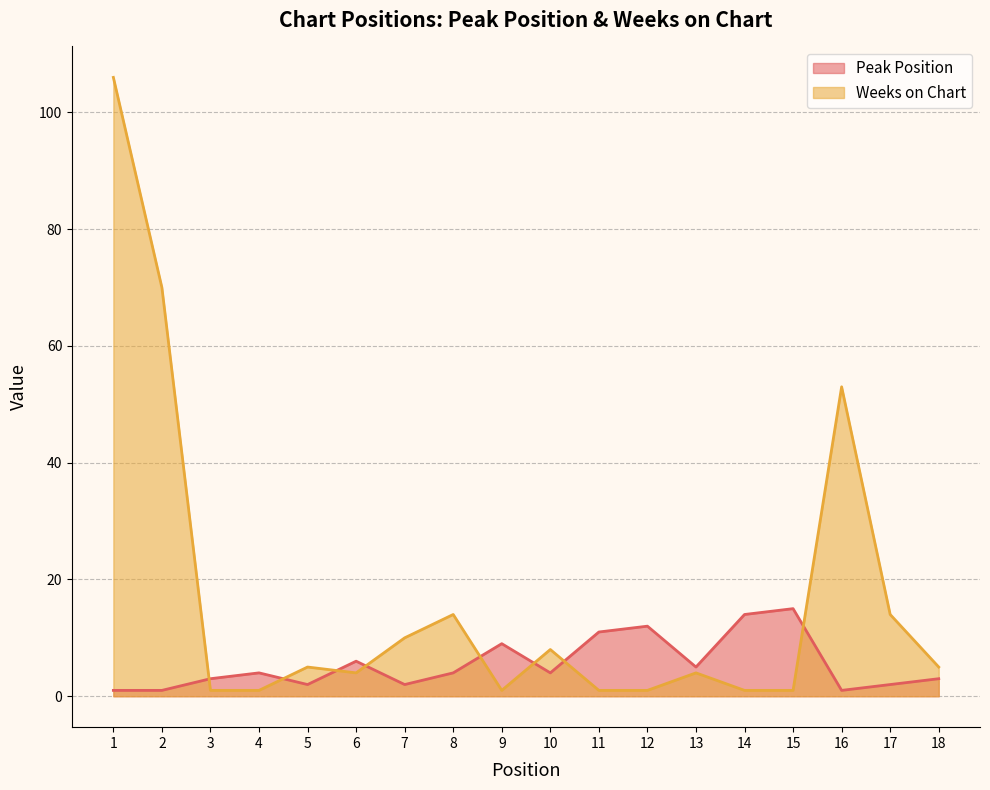

Where does the Peak Position series first go above 4?

6